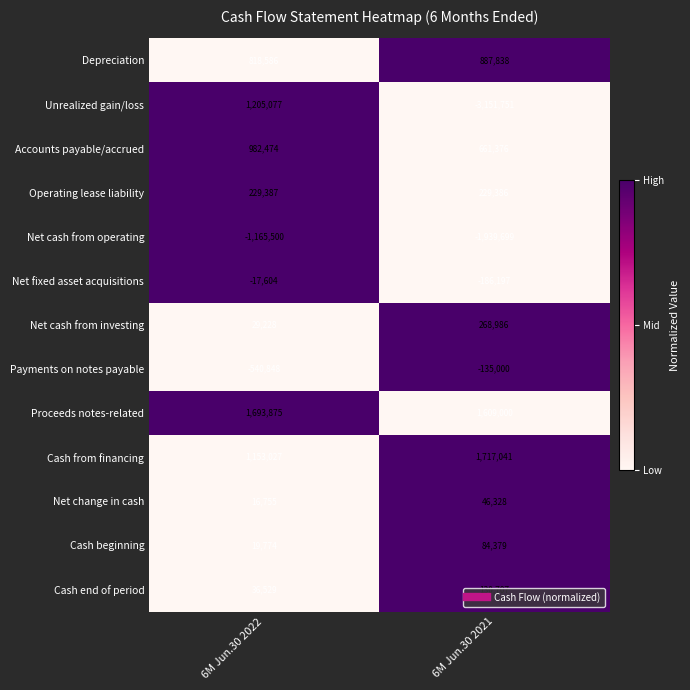

Read the Cash end of period value at 6M Jun.30 2021, to the nearest 100.

130700